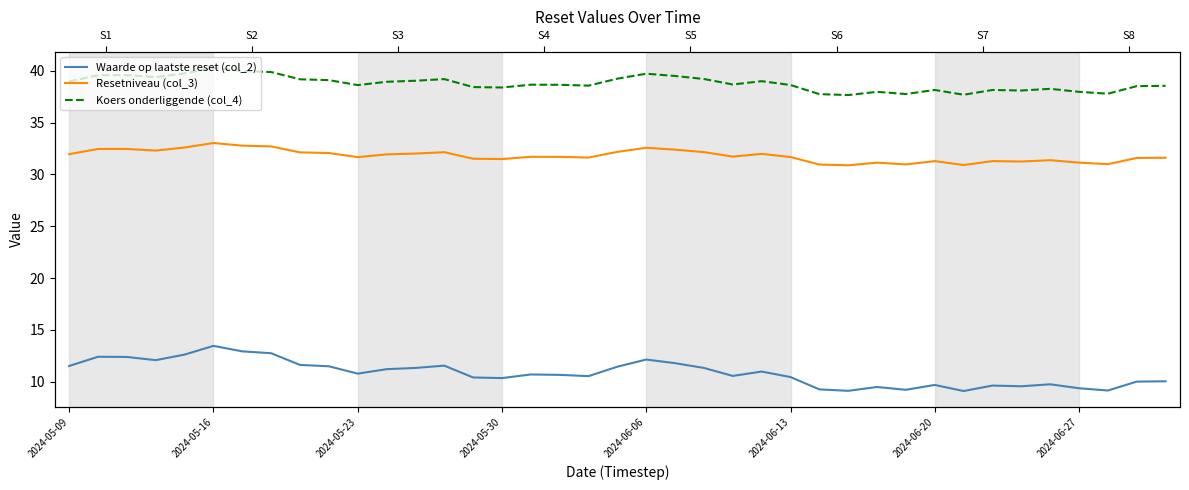

Which series has the widest spread of values?

Waarde op laatste reset (col_2)